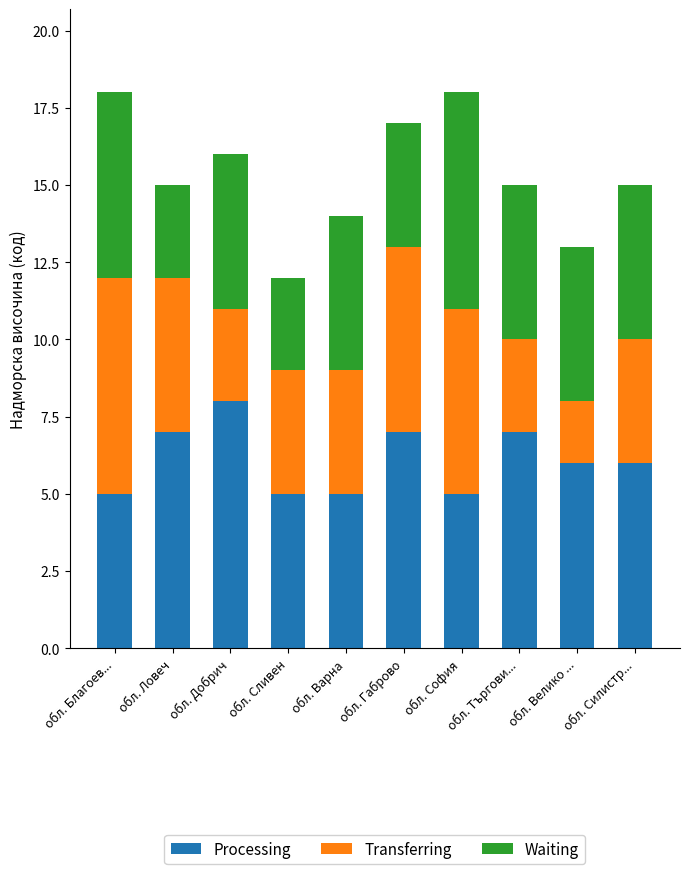

How many bars are there in total?

10